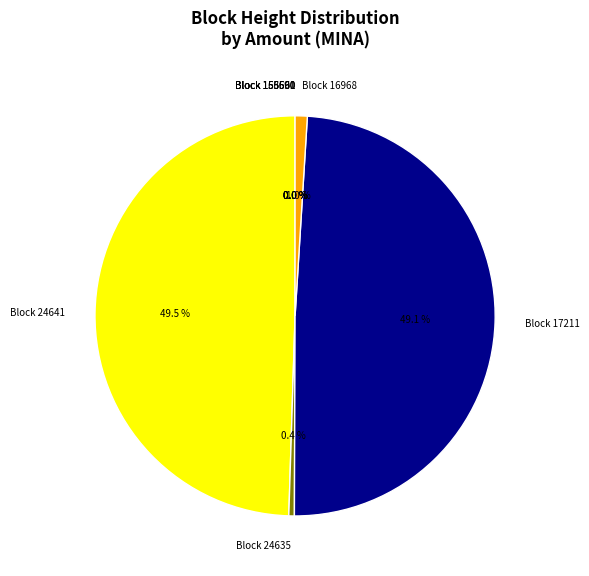

How much of the chart is everything except Block 24641?

50.5%